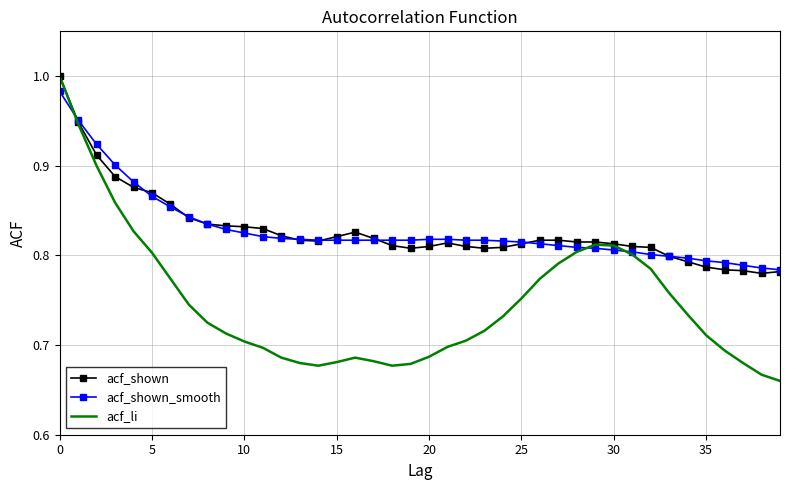

Which series has the largest range (max minus min)?

acf_li